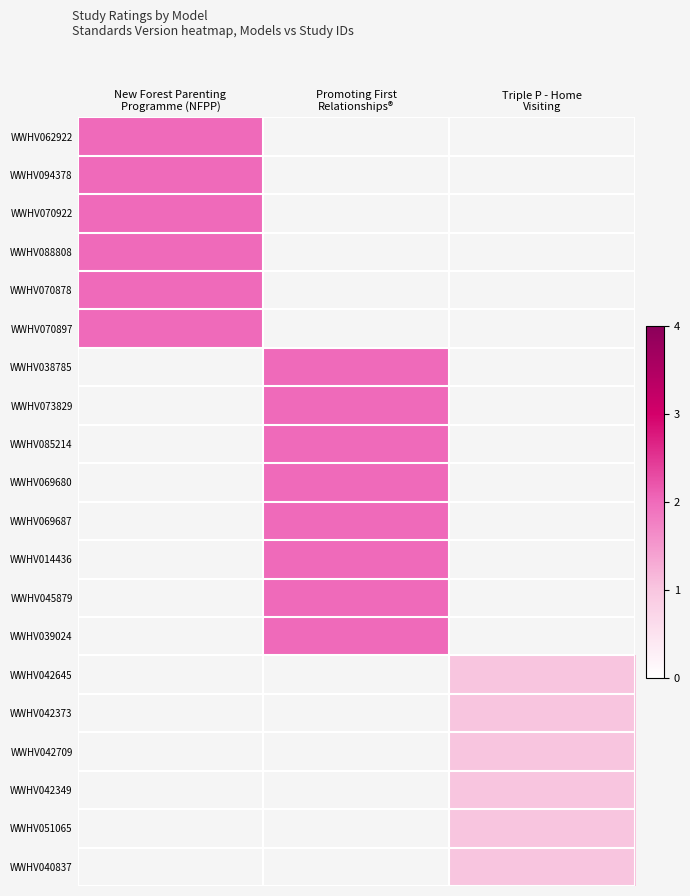

What is the maximum value shown in the chart?

2.0